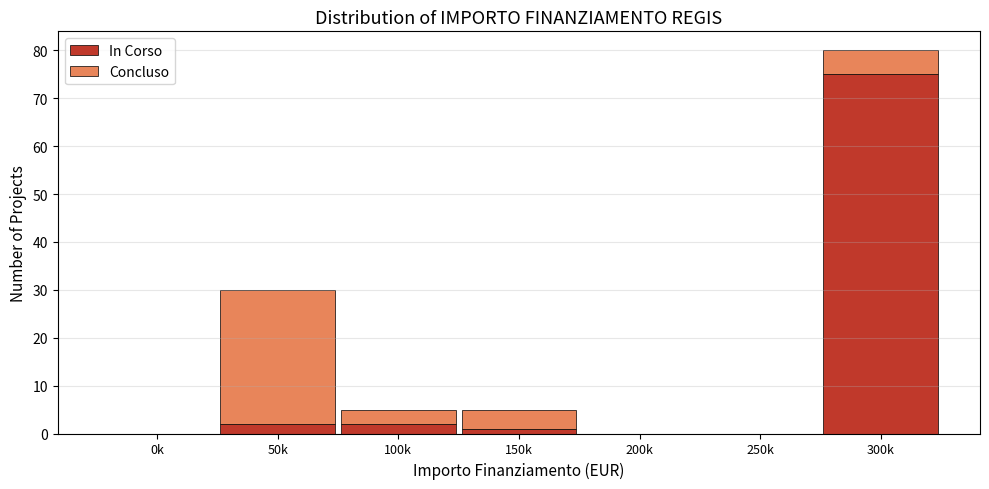

Reading left to right, list the values for the In Corso series.

0k=0	50k=2	100k=2	150k=1	200k=0	250k=0	300k=75